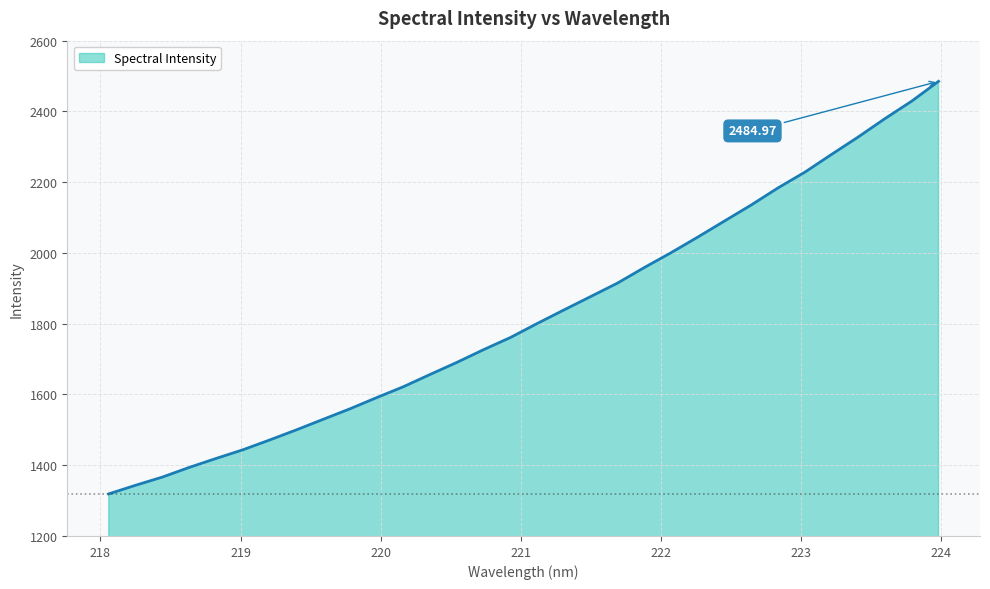

What is the difference between the maximum and minimum values?

1166.0